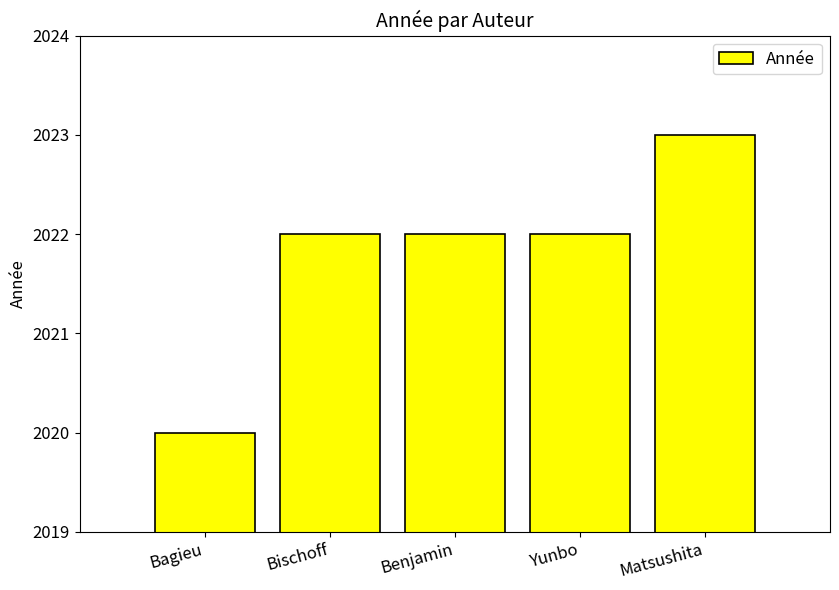

What is the sum of all values?

10109